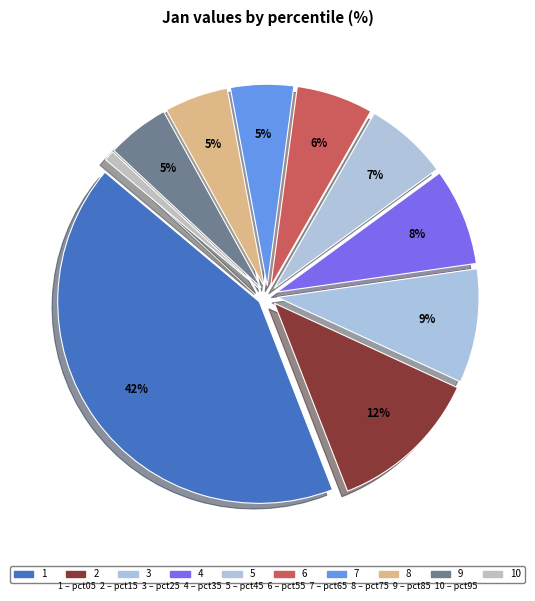

How many segments does this pie chart have?

10